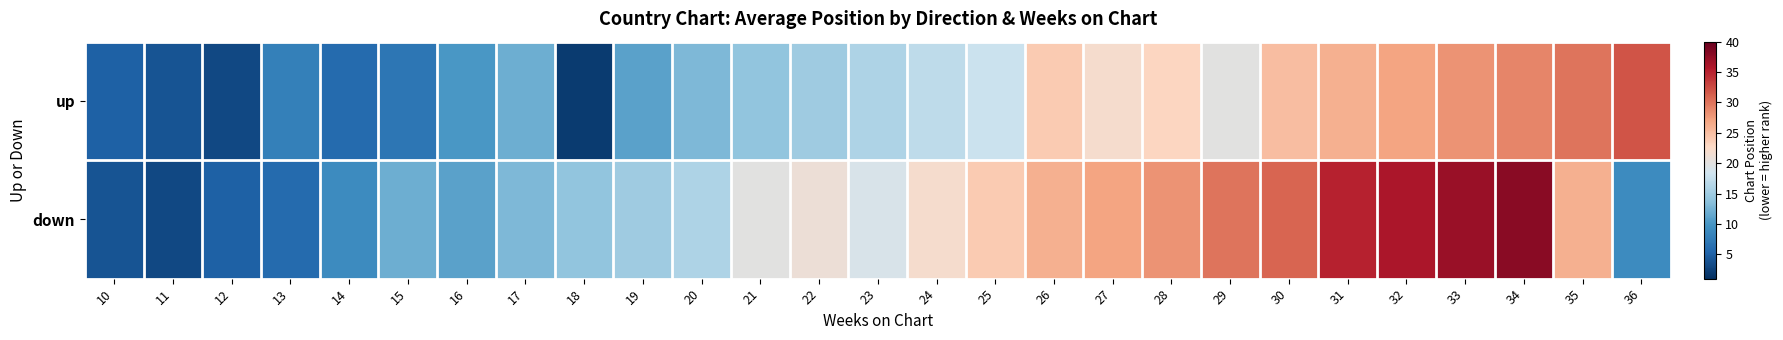

What is the minimum value shown in the chart?

2